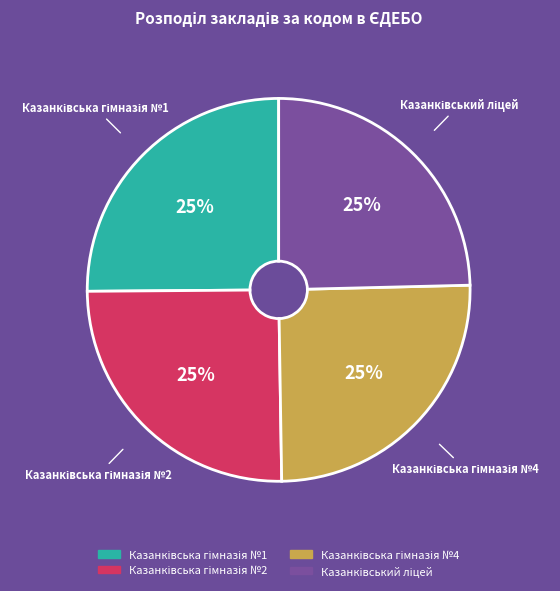

Does any single category account for the majority?

No